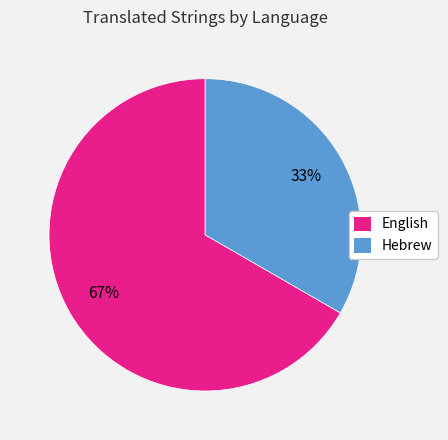

To the nearest percent, what is the combined percentage of Hebrew and English?

100%